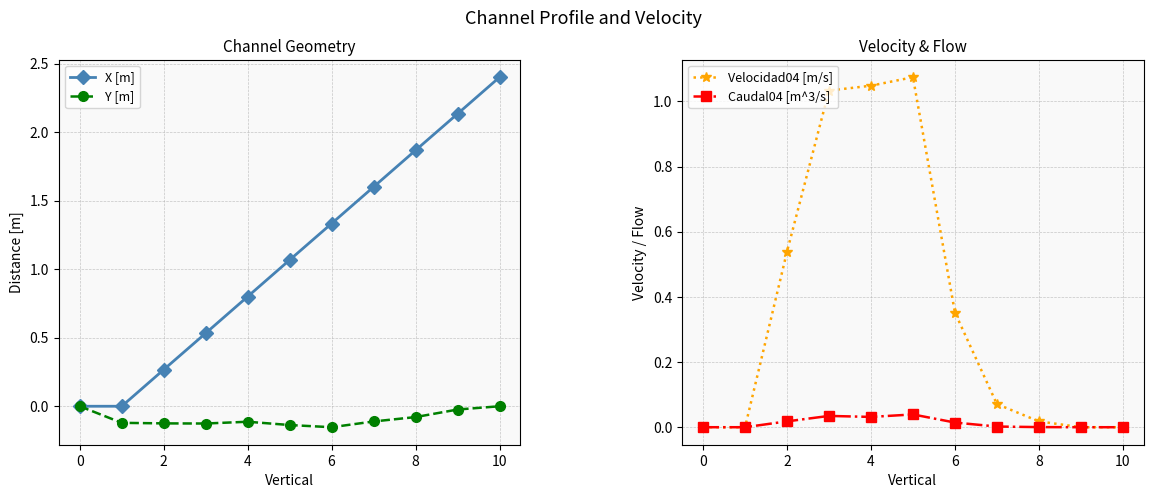

True or false: X [m] has a value of 0.0 at 0.

True